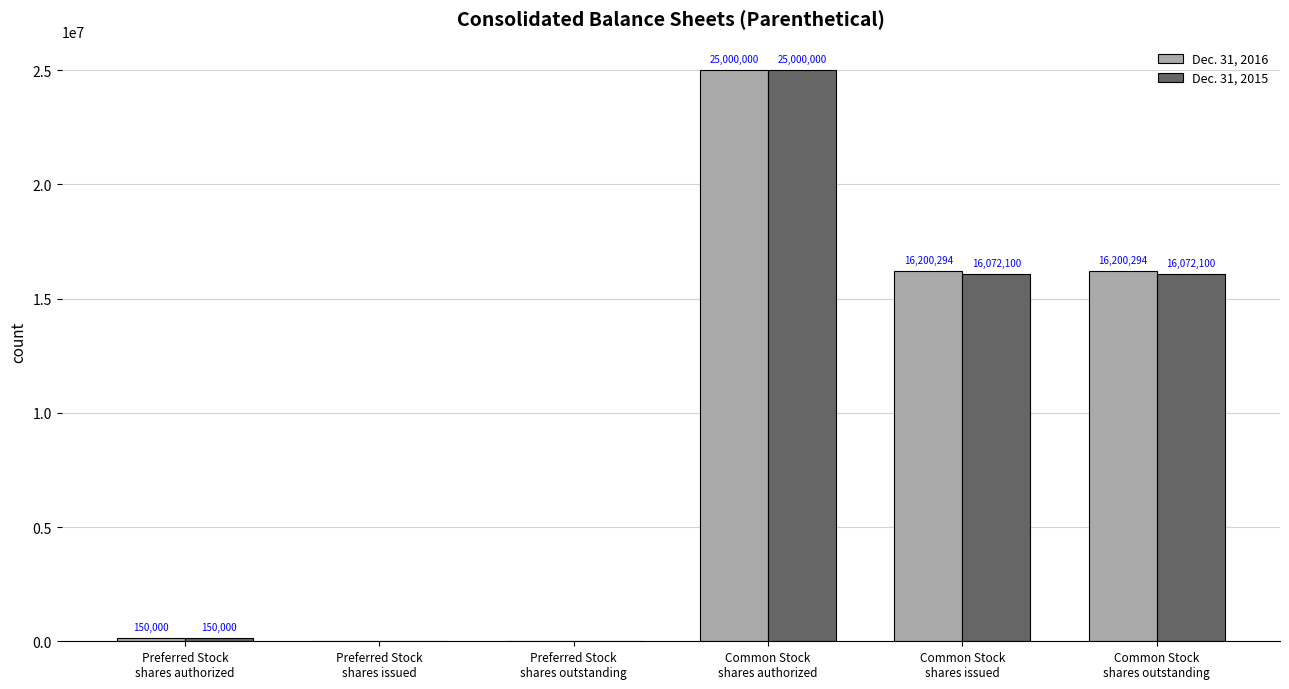

What is the sum of all Dec. 31, 2016 values?

57550588